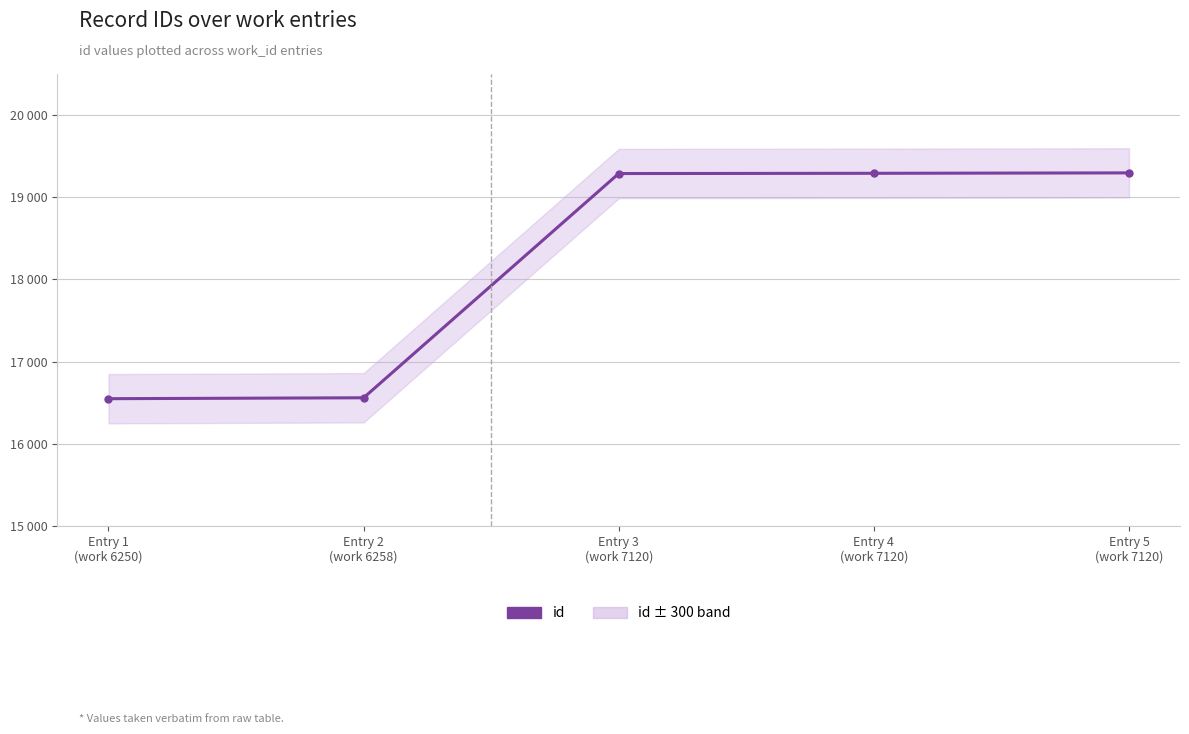

Is it true that the value at Entry 2
(work 6258) is 23694?

False